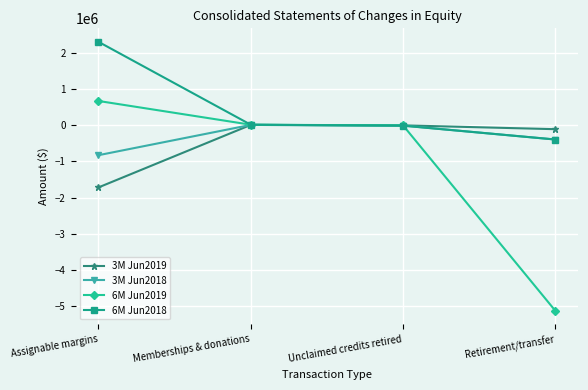

How many lines are shown in the chart?

4